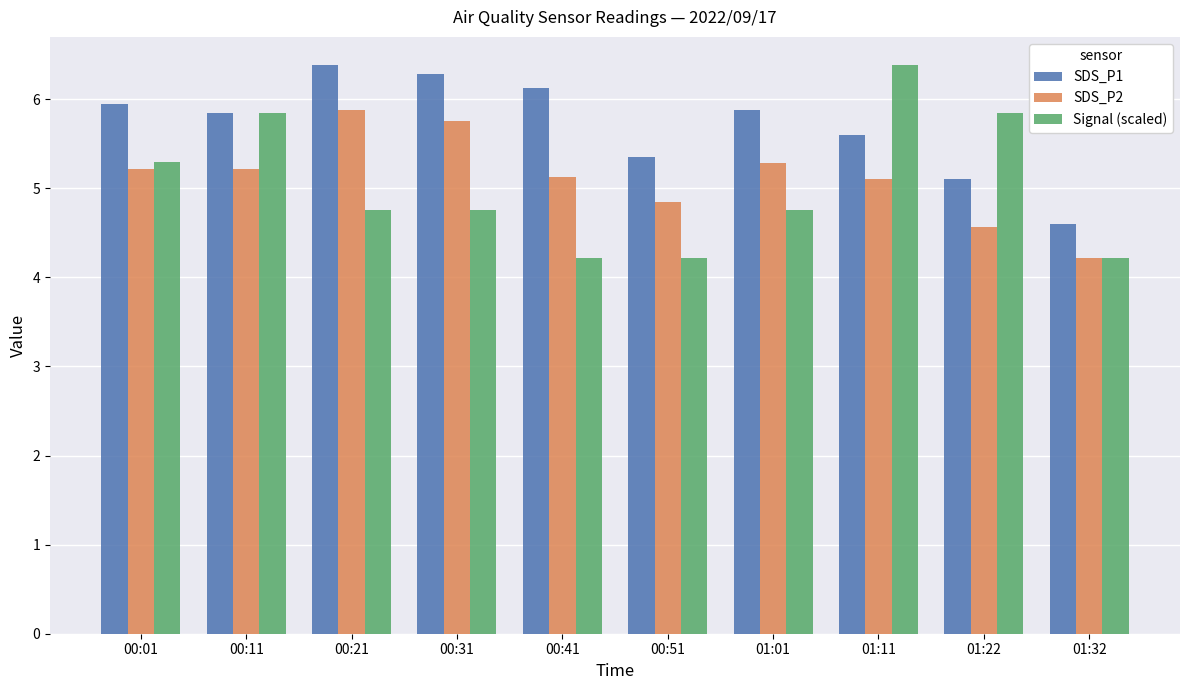

What is the lowest value of the SDS_P1 series?

4.6